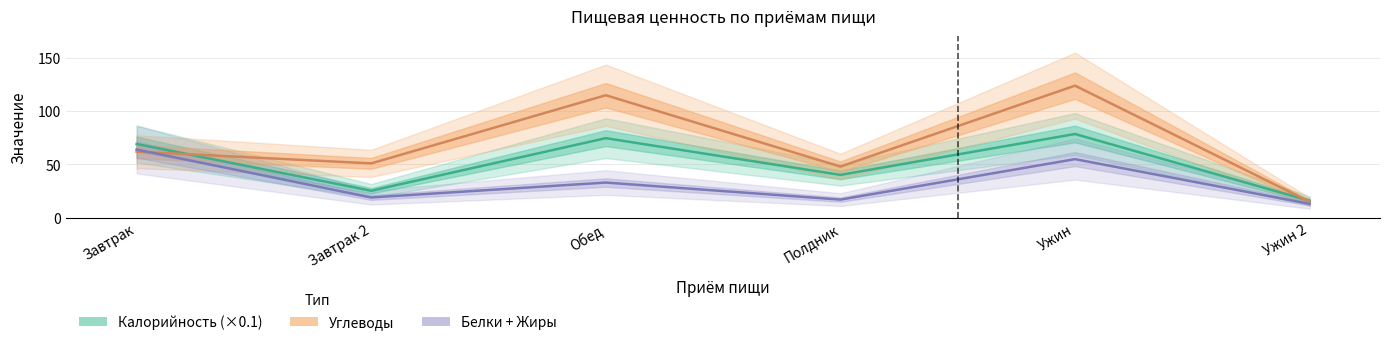

What is the average value of the Калорийность (×0.1) series?

50.6